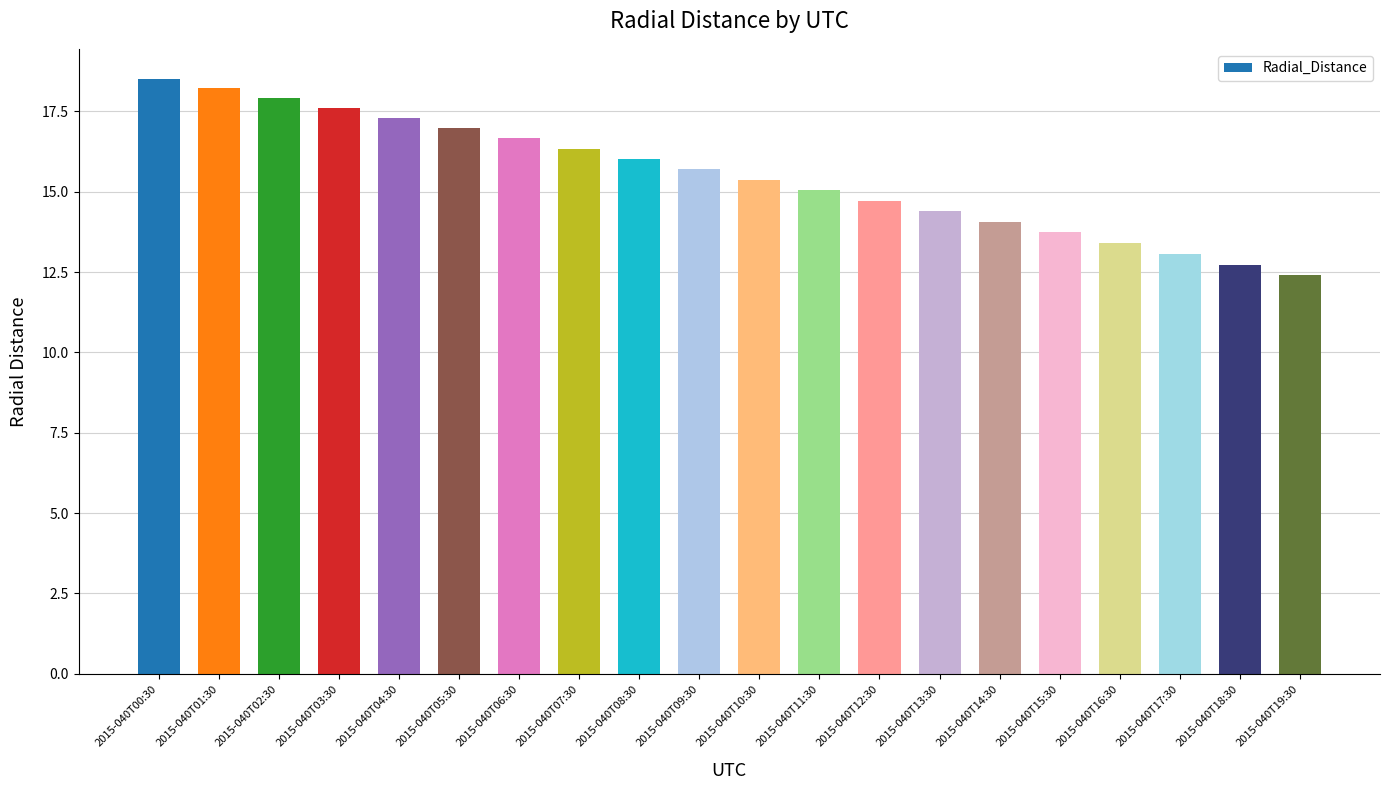

What is the label of the 7th bar from the left?

2015-040T06:30